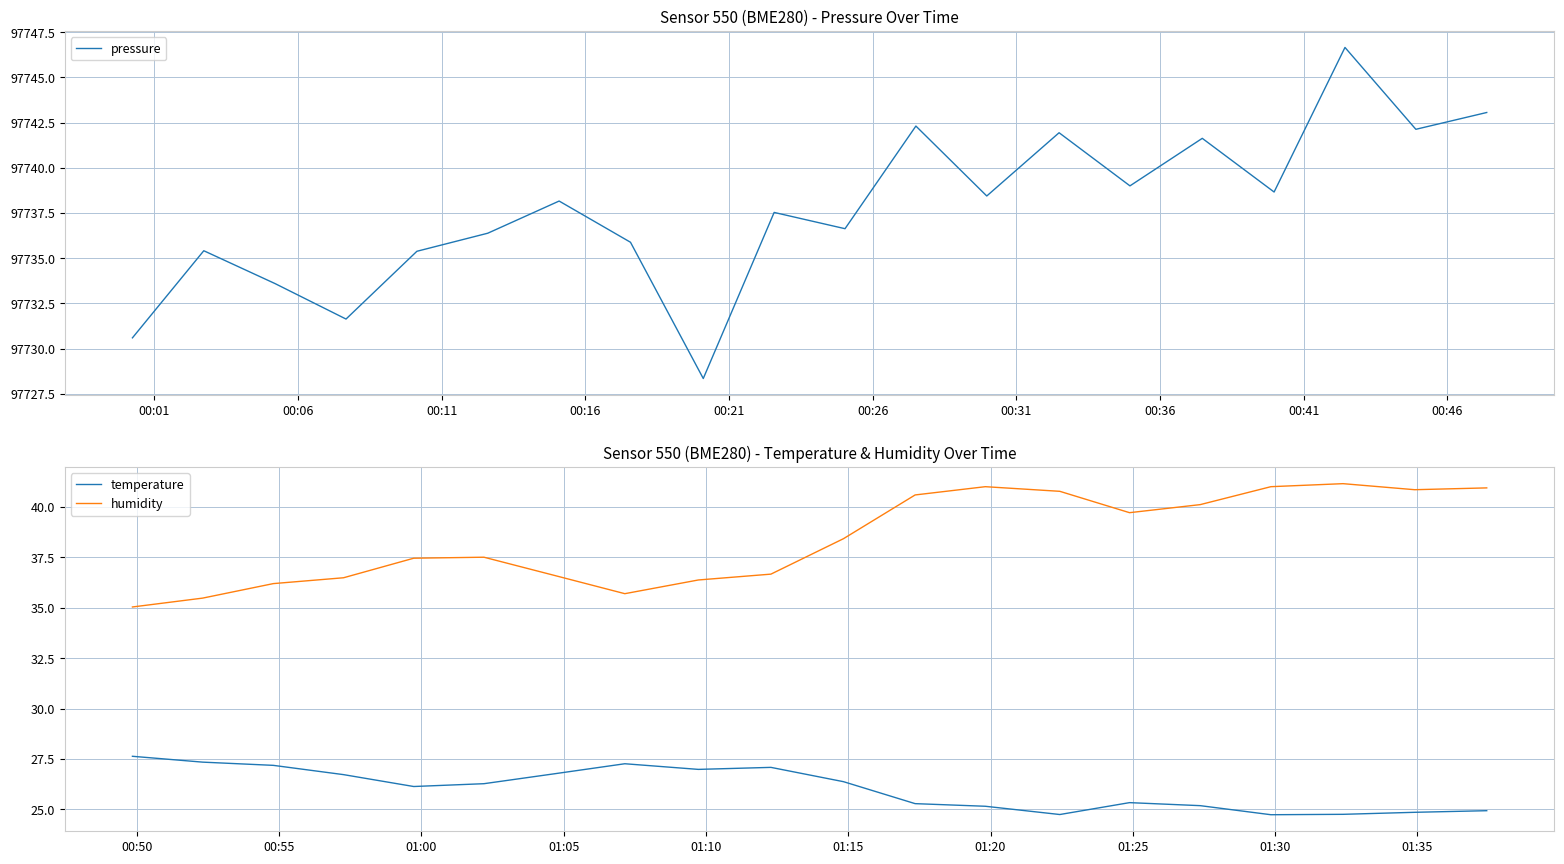

True or false: temperature and pressure cross at least once.

False